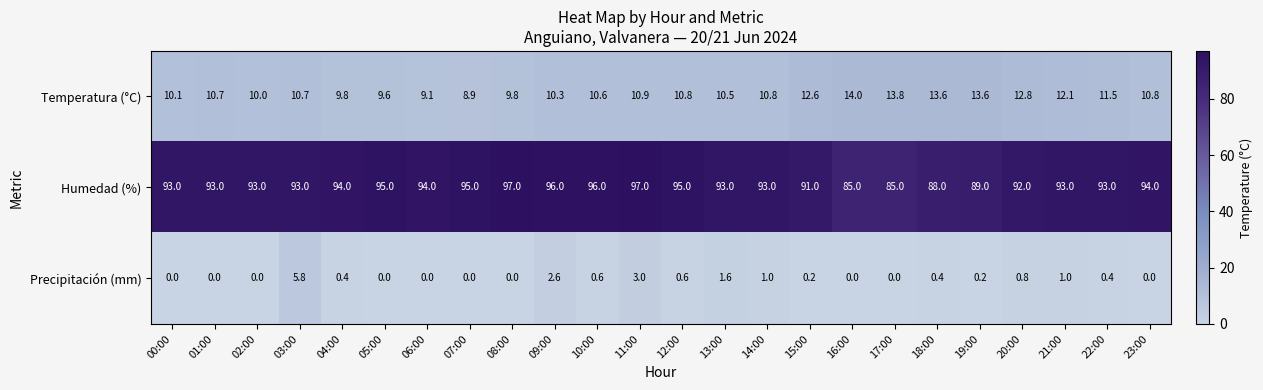

Is it true that Precipitación (mm) equals 0.0 at 17:00?

True